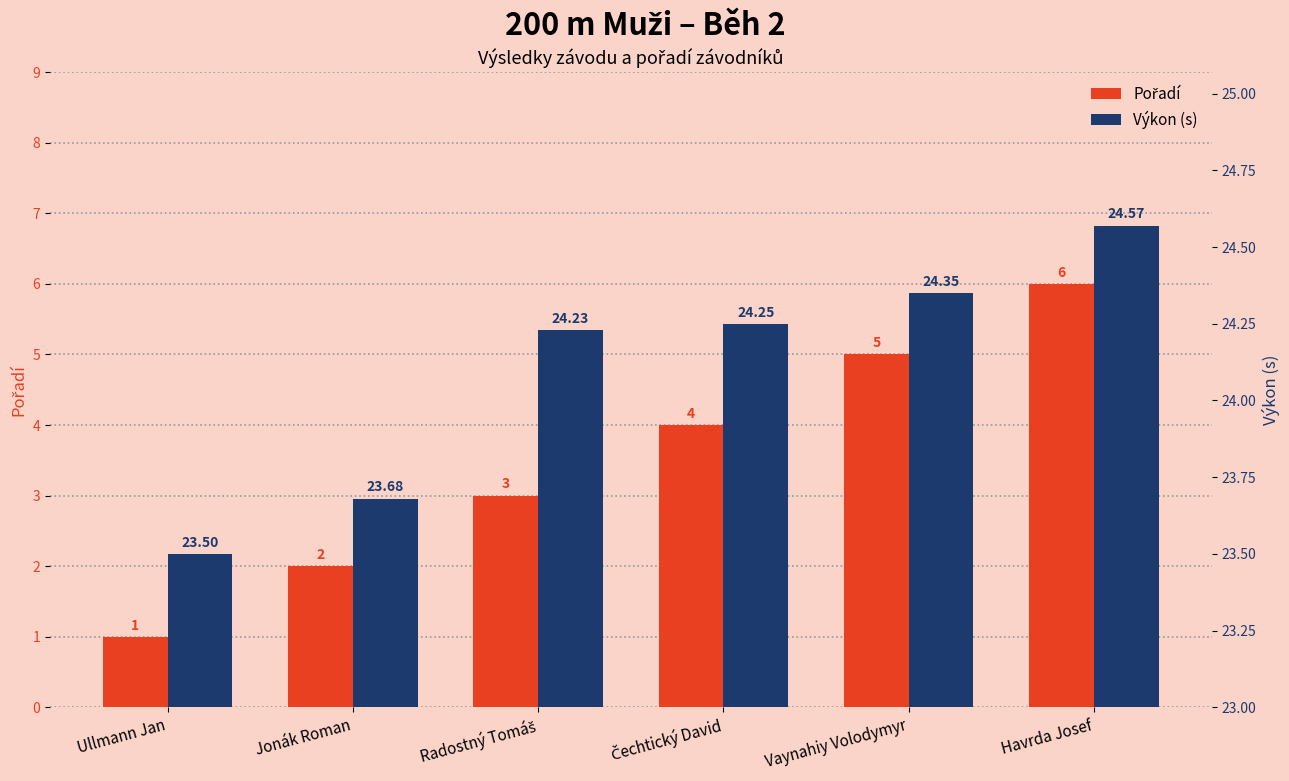

Which has a higher value, Havrda Josef or Ullmann Jan?

Havrda Josef